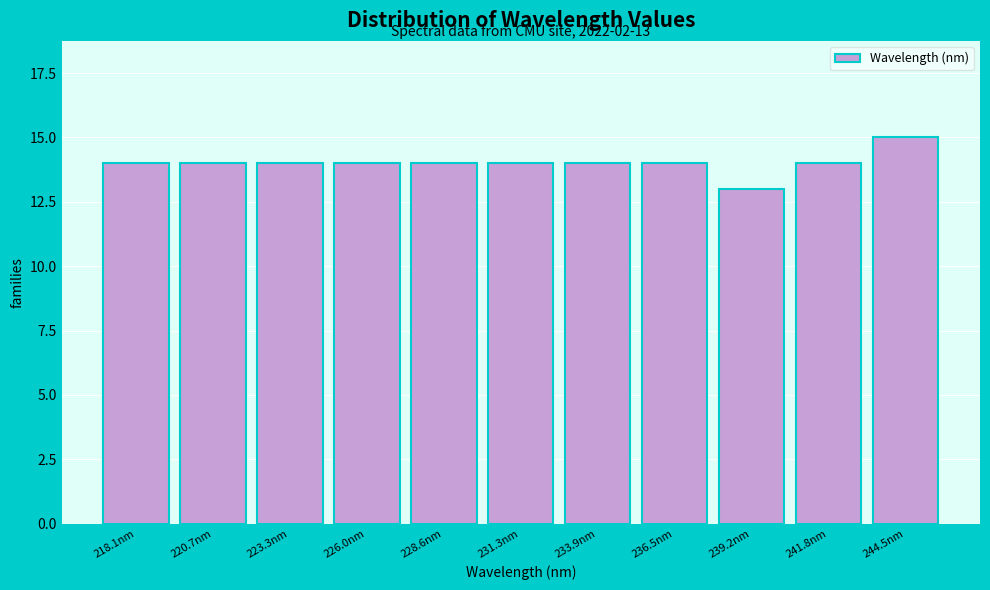

Reading left to right, what are all the values shown in this chart?

218.1nm=14	220.7nm=14	223.3nm=14	226.0nm=14	228.6nm=14	231.3nm=14	233.9nm=14	236.5nm=14	239.2nm=13	241.8nm=14	244.5nm=15